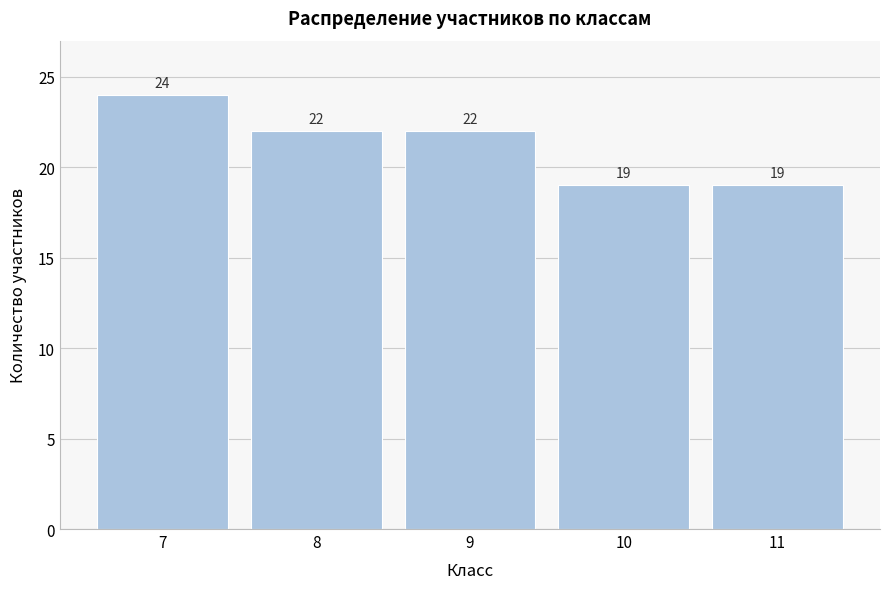

Reading right to left, transcribe all the data shown in this chart.

11=19	10=19	9=22	8=22	7=24